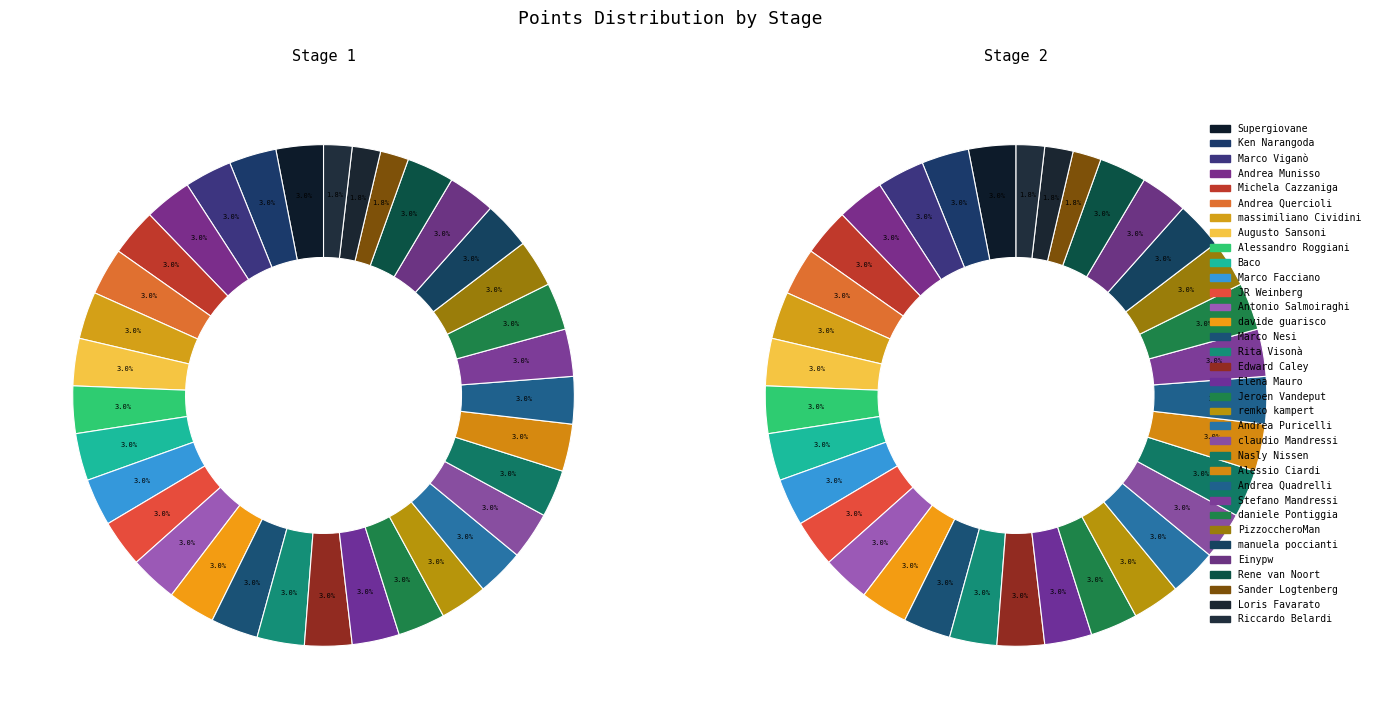

Which slice is the largest?

Supergiovane